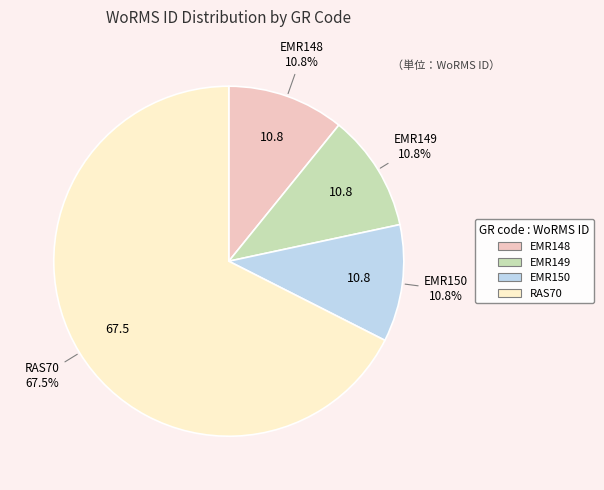

Is there a majority slice in this chart?

Yes